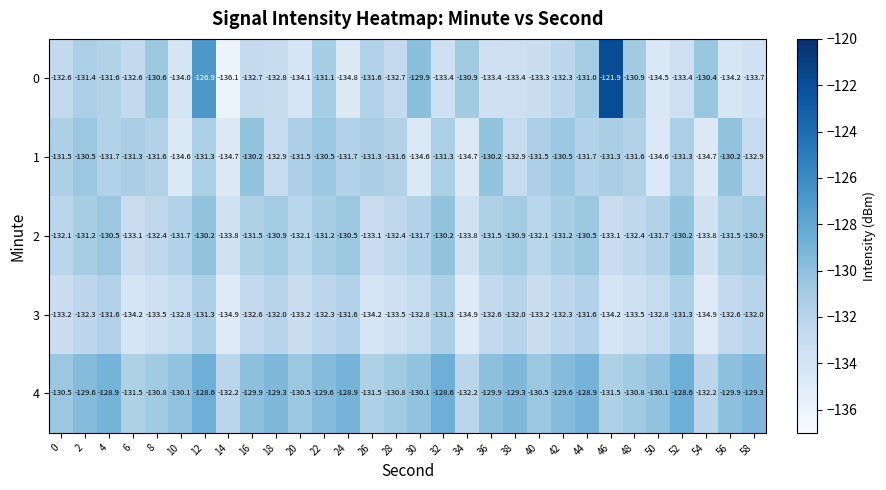

At 34, list the series in order from smallest to largest.

3, 1, 2, 4, 0